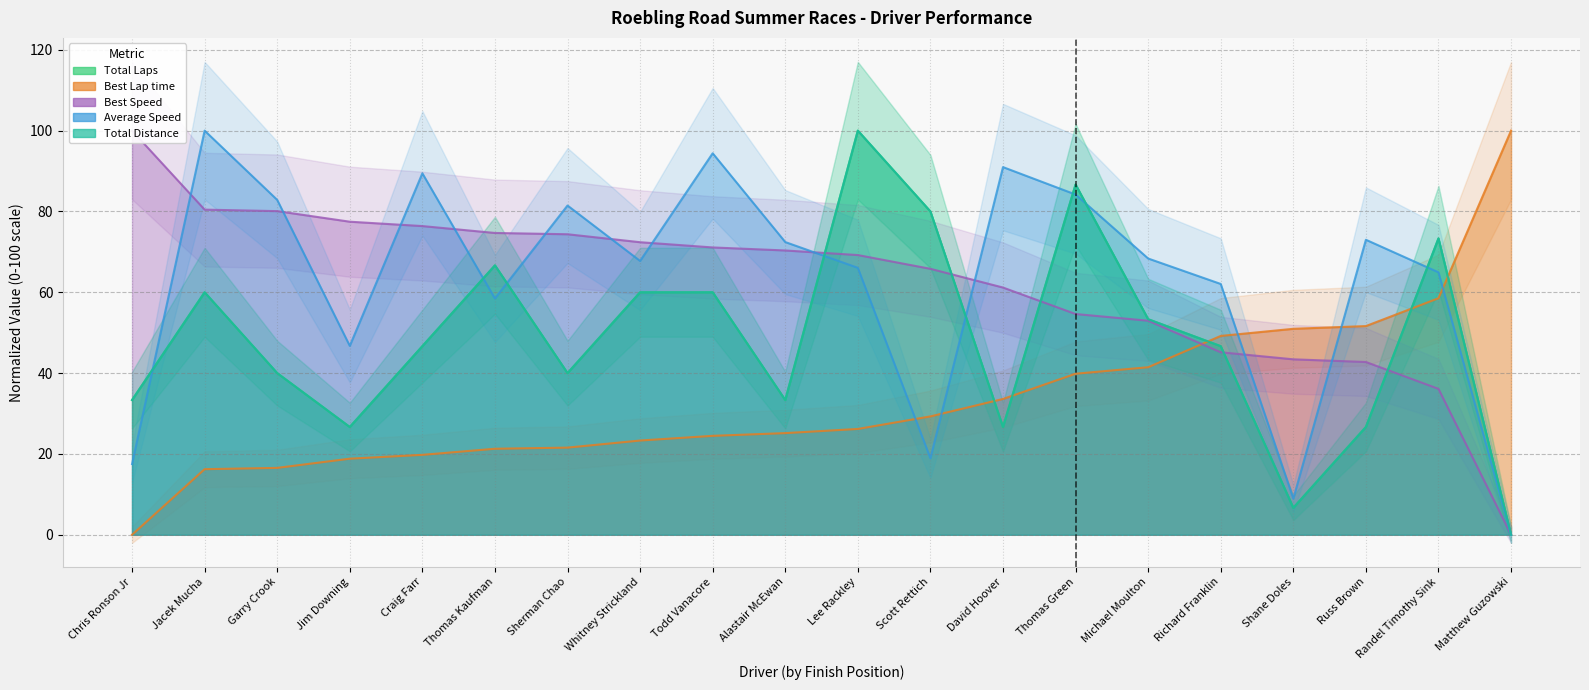

At which label does Best Lap time first exceed 26?

Lee Rackley